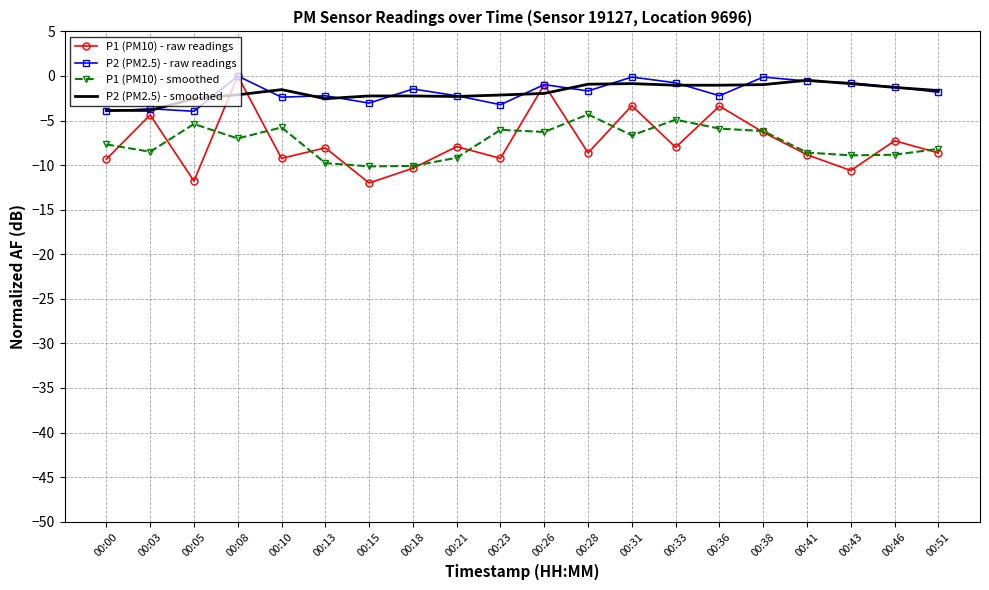

What is the minimum value shown in the chart?

-12.0